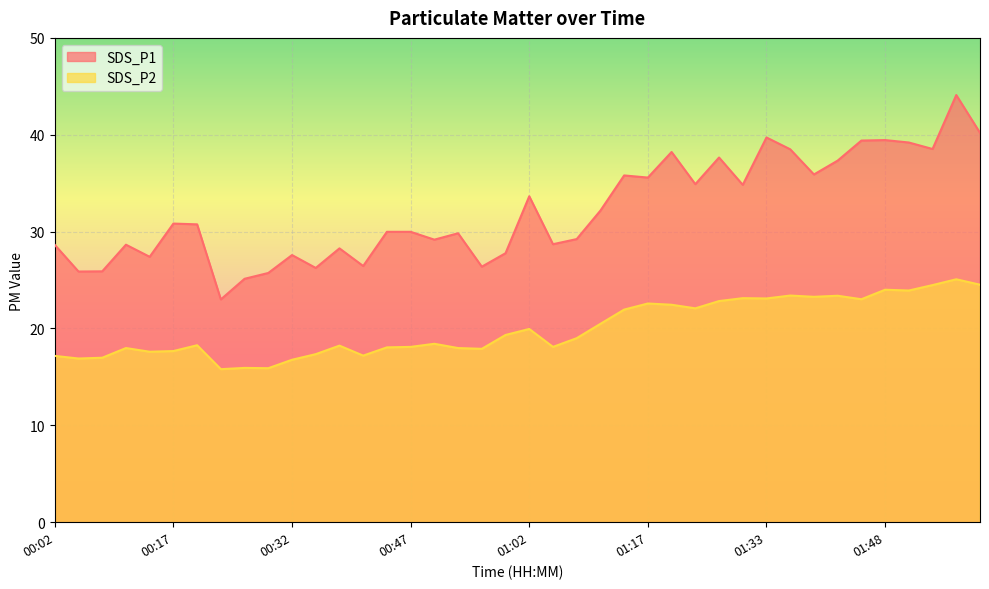

Which series has the largest range (max minus min)?

SDS_P1